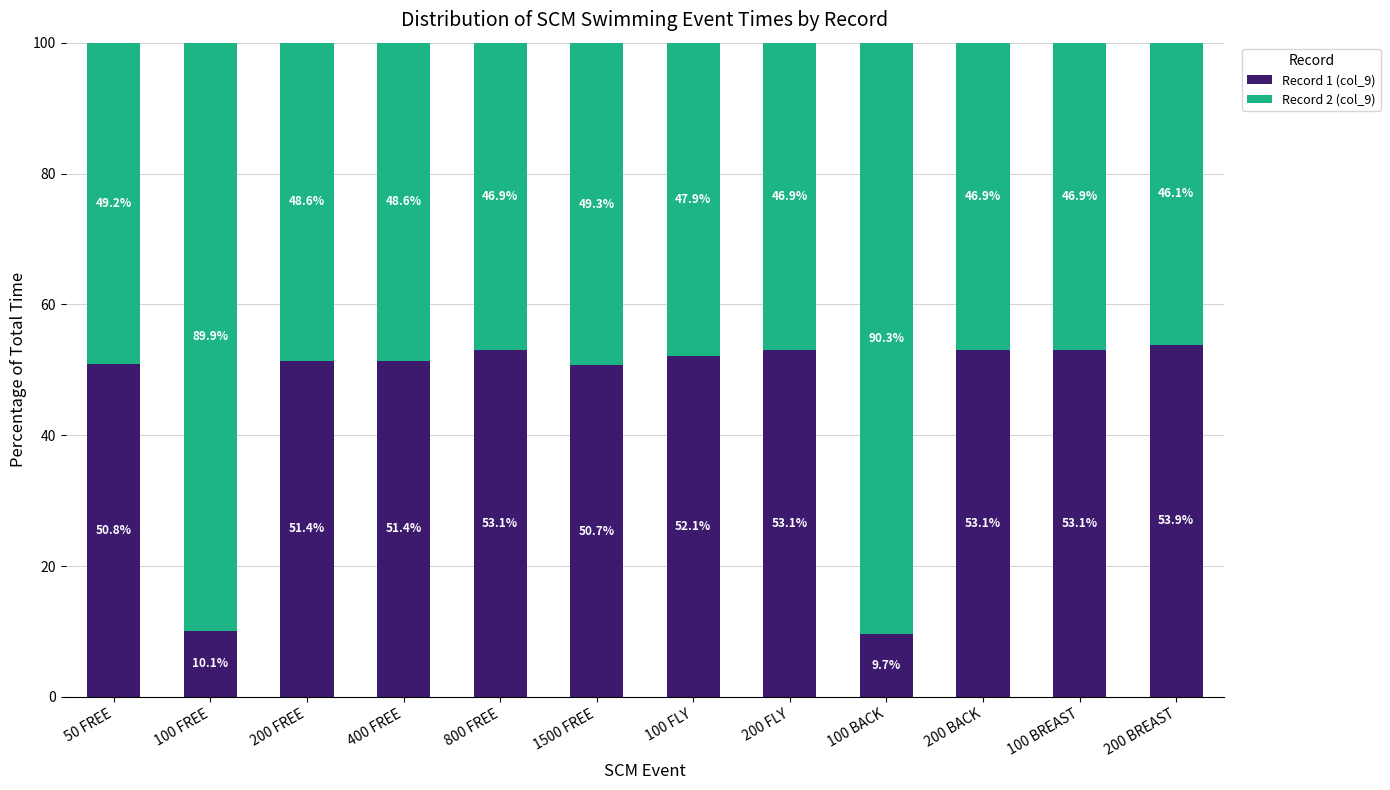

Reading left to right, what are the values for Record 1 (col_9)?

50 FREE=50.8	100 FREE=10.1	200 FREE=51.4	400 FREE=51.4	800 FREE=53.1	1500 FREE=50.7	100 FLY=52.1	200 FLY=53.1	100 BACK=9.7	200 BACK=53.1	100 BREAST=53.1	200 BREAST=53.9